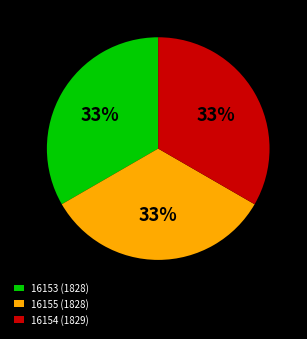

Is there any slice that represents more than half of the pie?

No